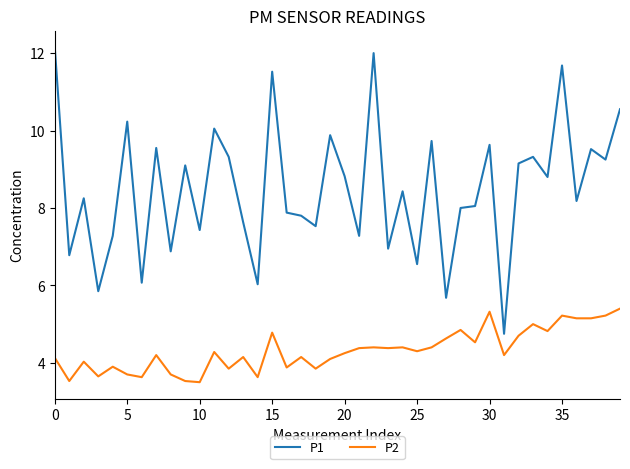

True or false: P2 and P1 intersect in this chart.

False